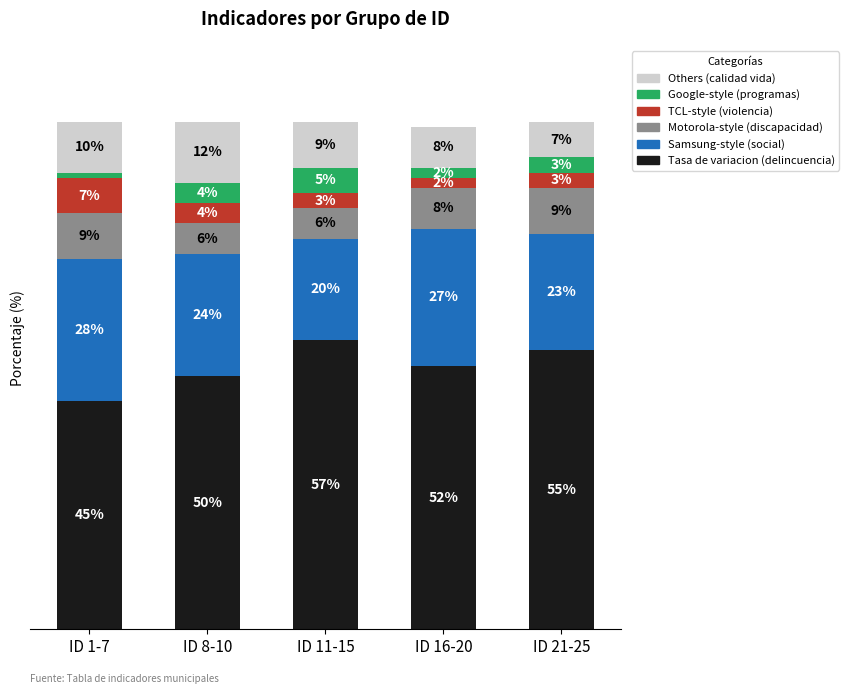

Are the bars grouped side by side (vs. stacked)?

No